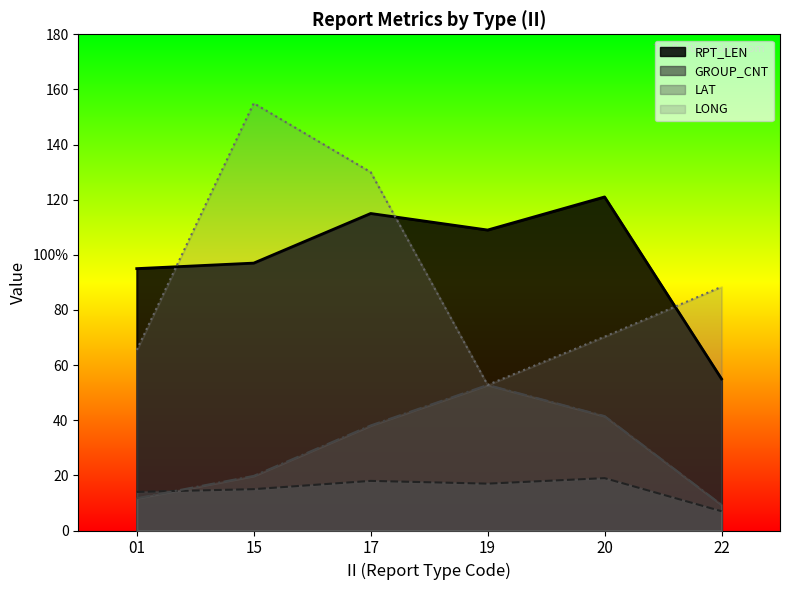

What are all the series names shown in the legend?

RPT_LEN, GROUP_CNT, LAT, LONG